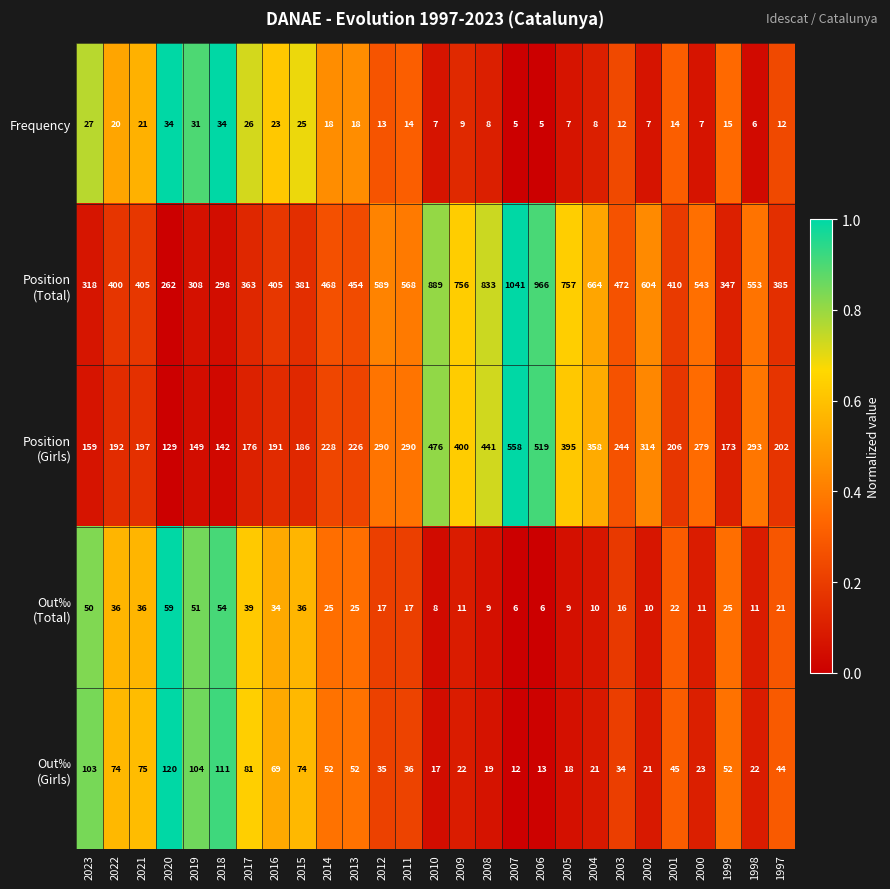

What is the sum of all Frequency values?

426